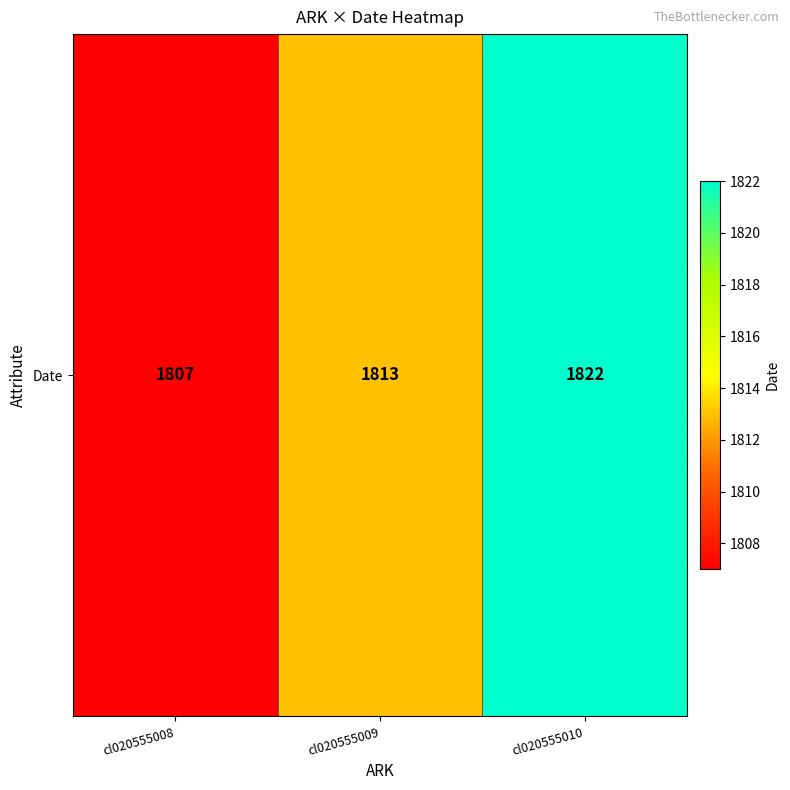

How many values exceed 1813?

1